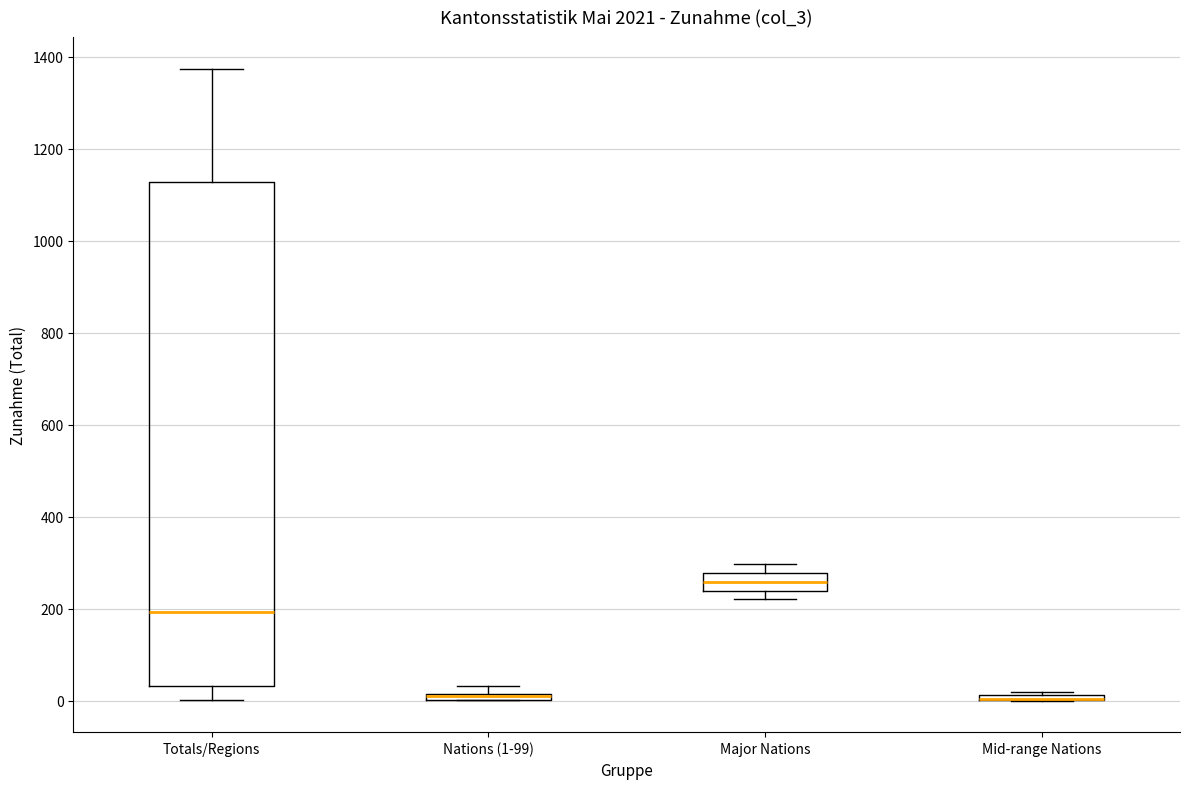

Comparing the boxes themselves (not the whiskers), which one is the tallest?

Totals/Regions